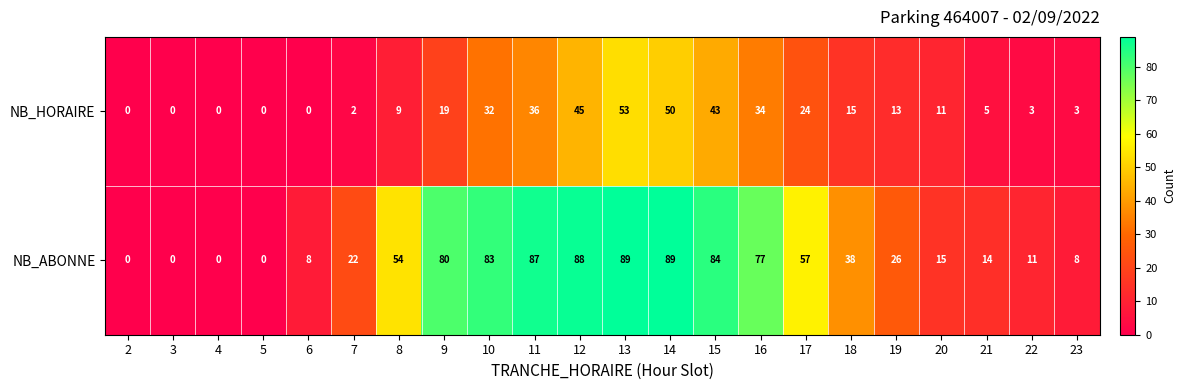

Is it true that NB_HORAIRE equals 19 at 9?

True